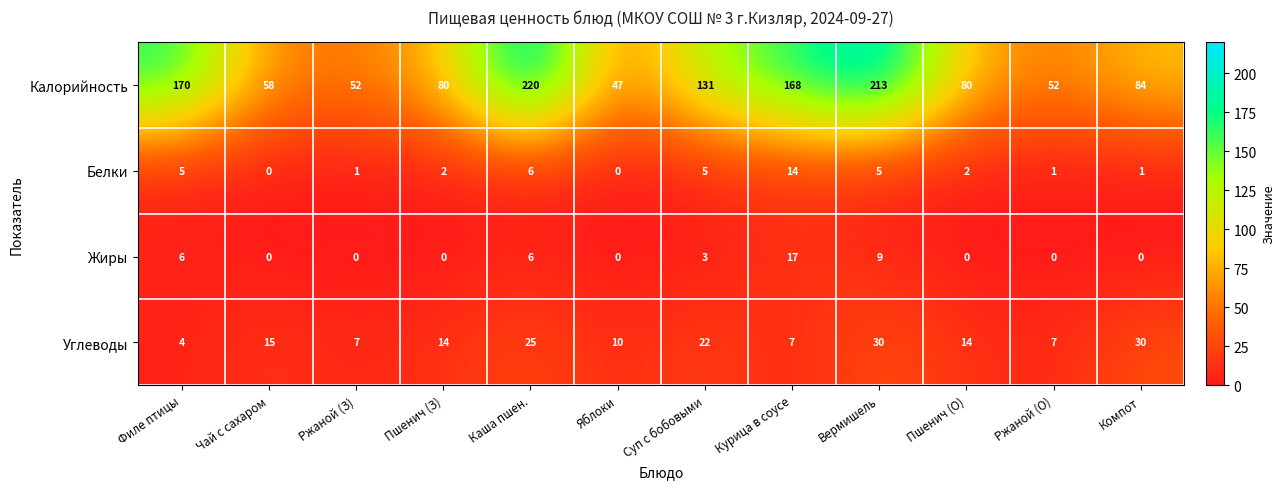

Where is Углеводы nearest to the value 17?

Чай с сахаром